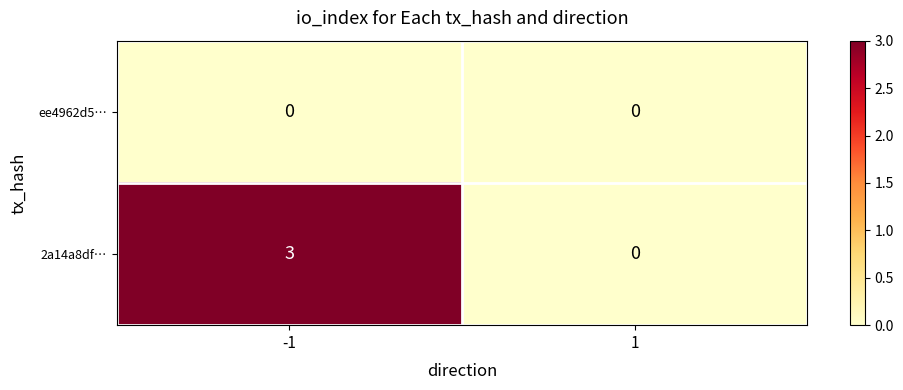

True or false: 2a14a8df… has a value of 5 at -1.

False